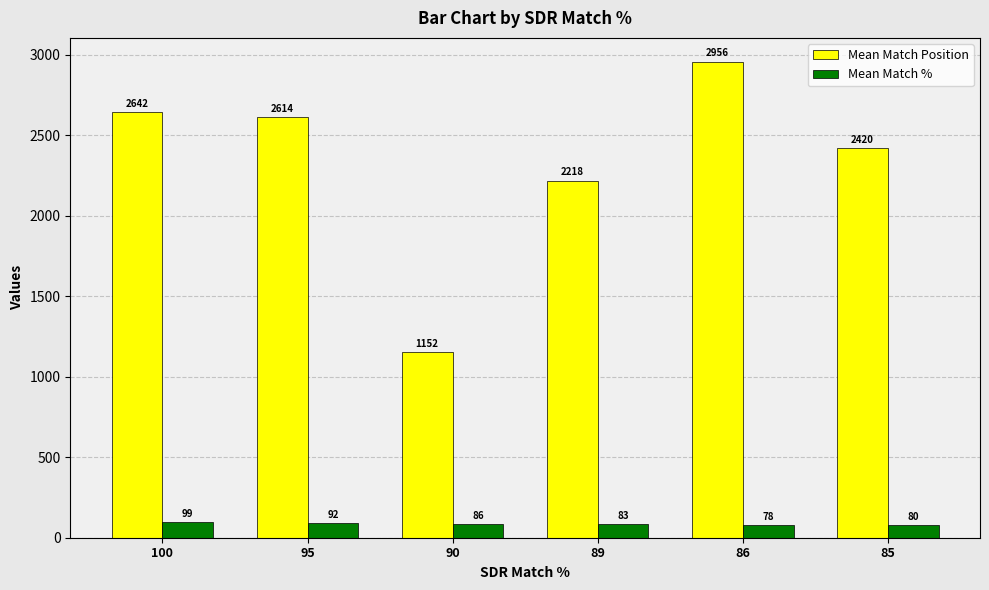

Rank the series by their average value, from highest to lowest.

Mean Match Position, Mean Match %